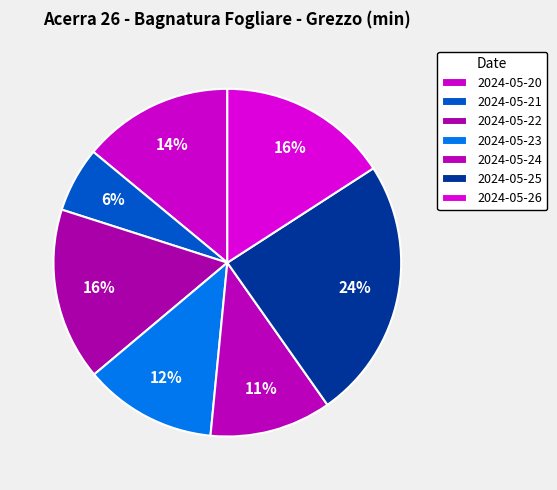

Is it true that 2024-05-26 is 26% of the pie?

False